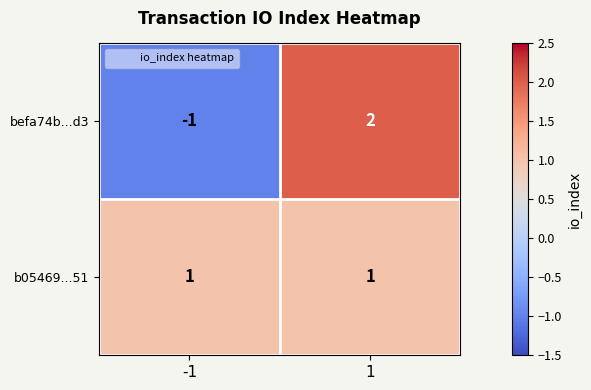

Rank the series by their maximum value, from highest to lowest.

befa74b...d3, b05469...51